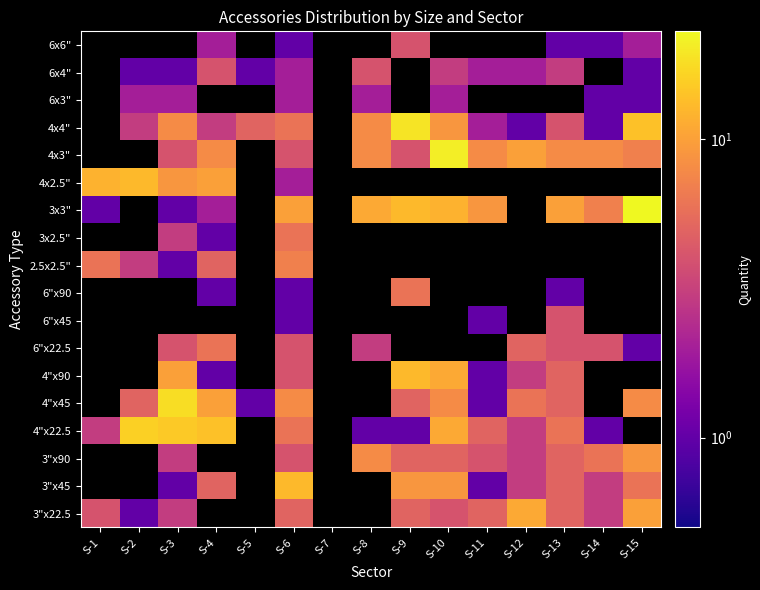

How many data points does each series have?

15